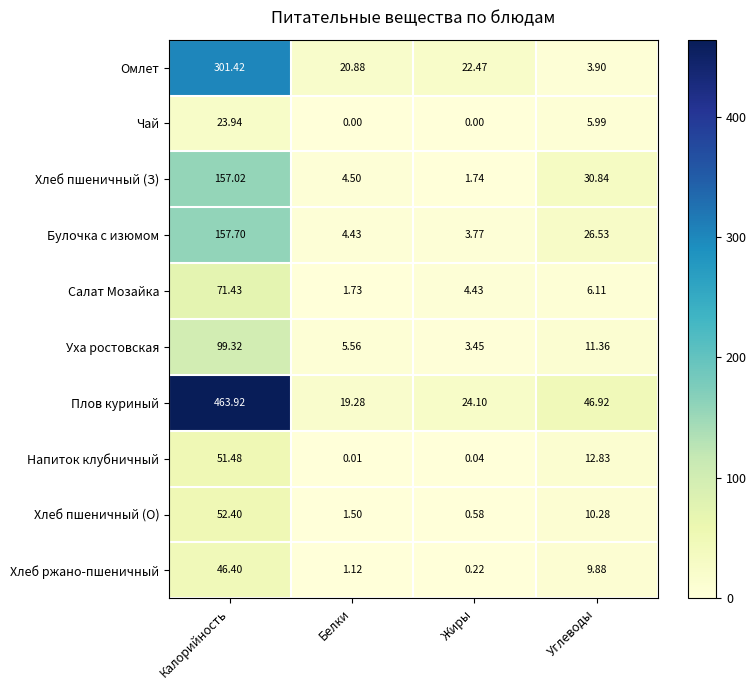

Which label corresponds to the largest value in the chart?

Калорийность